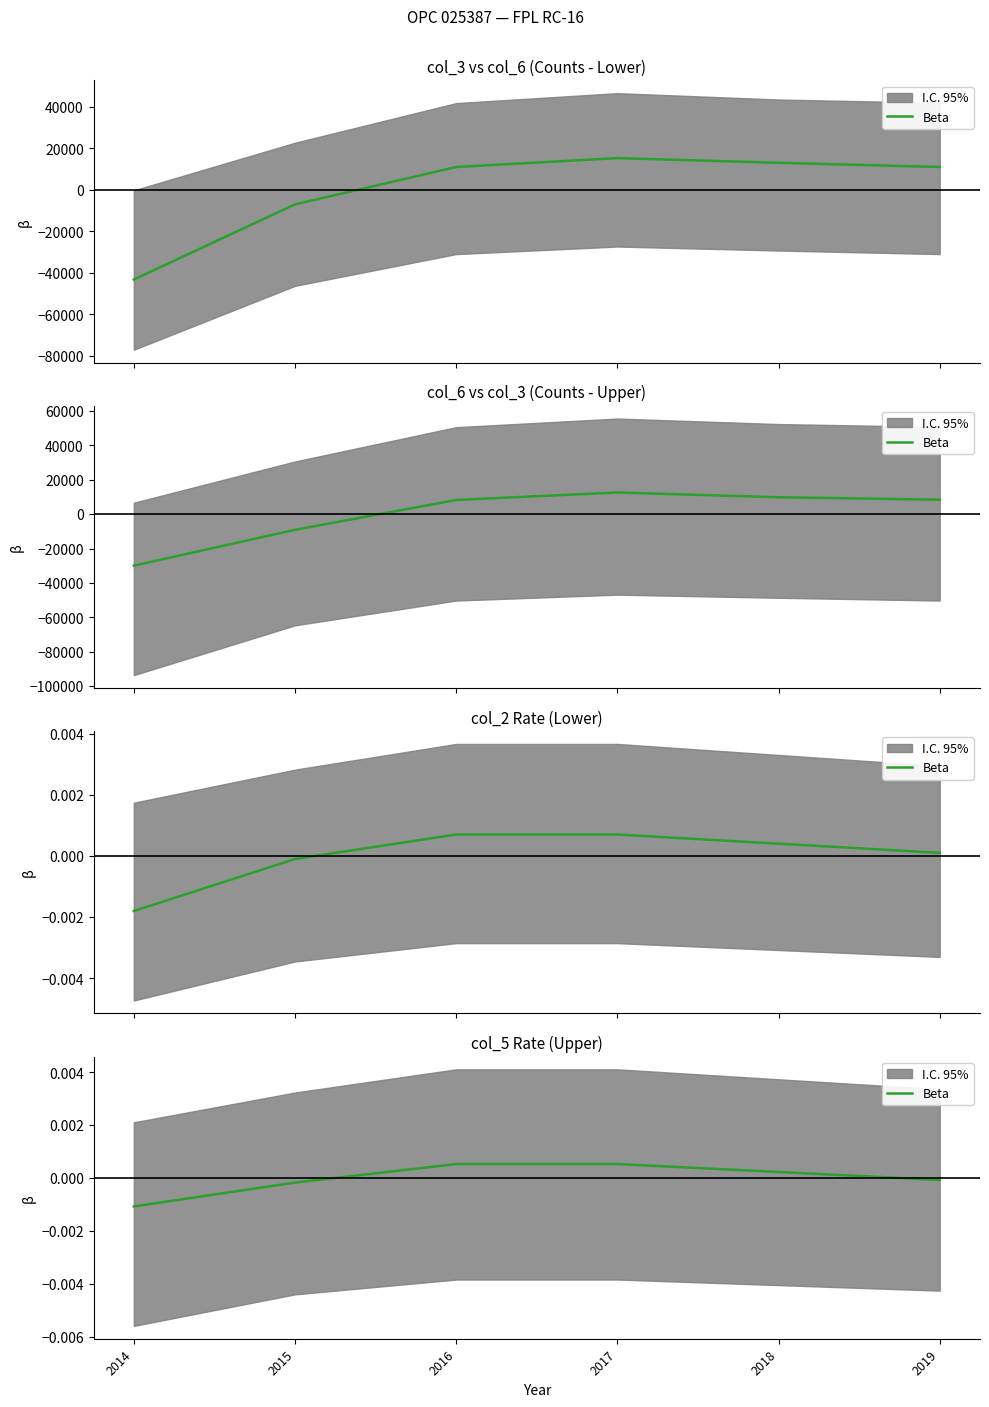

Is it true that the value at 2017 is 0.0?

False